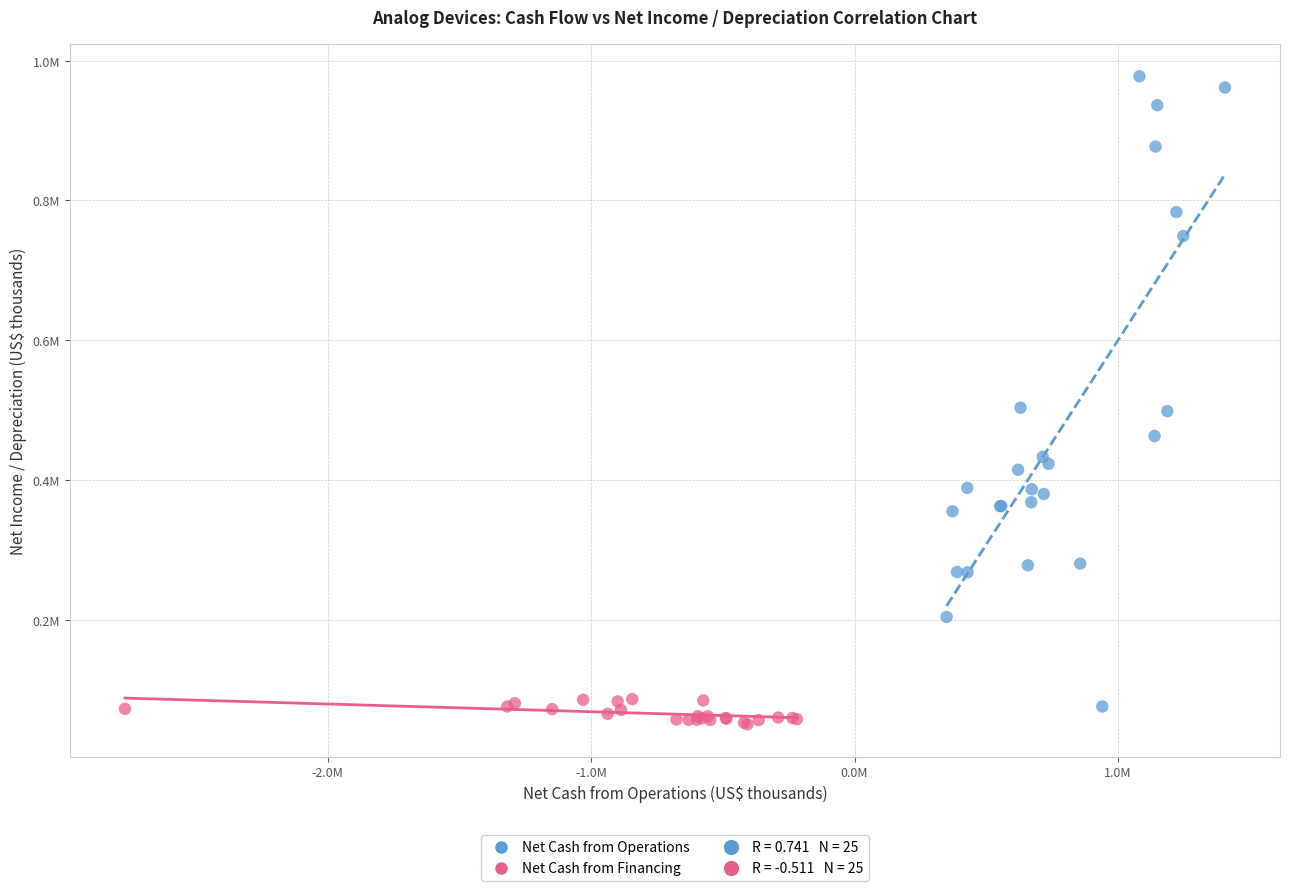

Which series reaches the minimum Y coordinate?

Net Cash from Financing